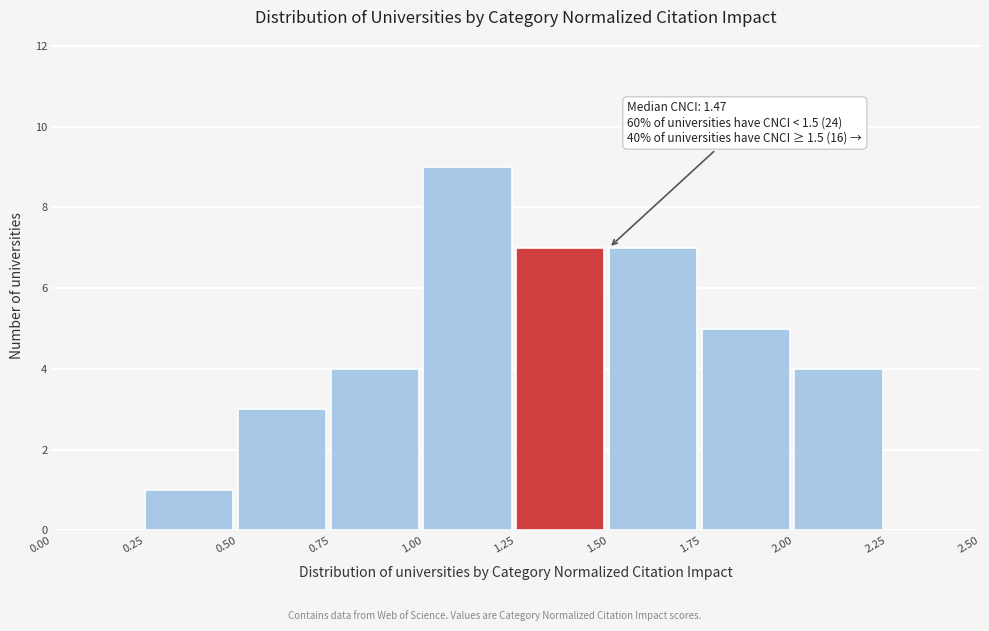

Which range on the x-axis has the tallest bar?

1.00 to 1.25